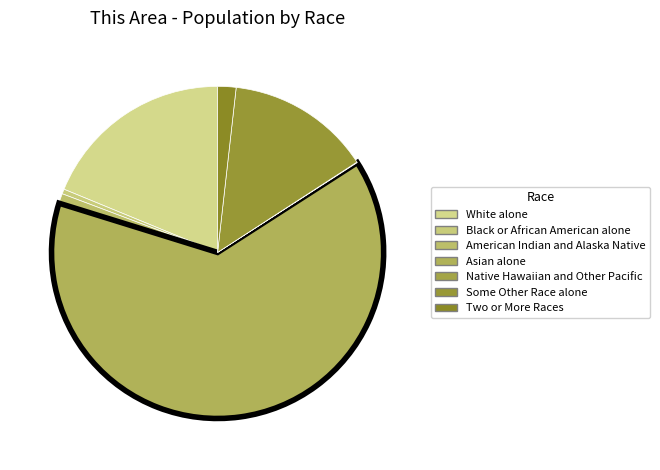

Between White alone and Native Hawaiian and Other Pacific, which is larger?

White alone